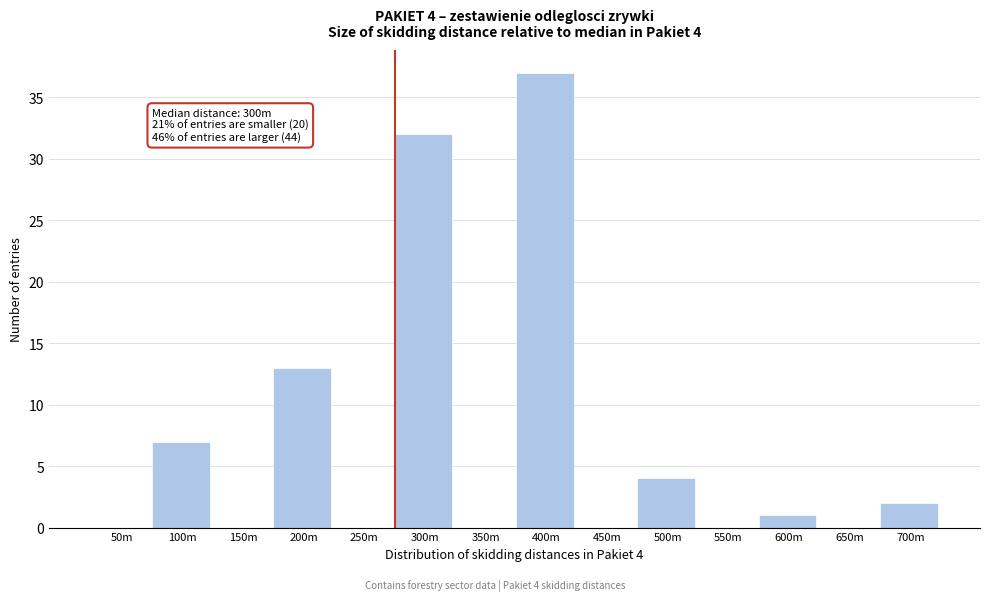

Reading right to left, transcribe all the data shown in this chart.

700m=2	650m=0	600m=1	550m=0	500m=4	450m=0	400m=37	350m=0	300m=32	250m=0	200m=13	150m=0	100m=7	50m=0